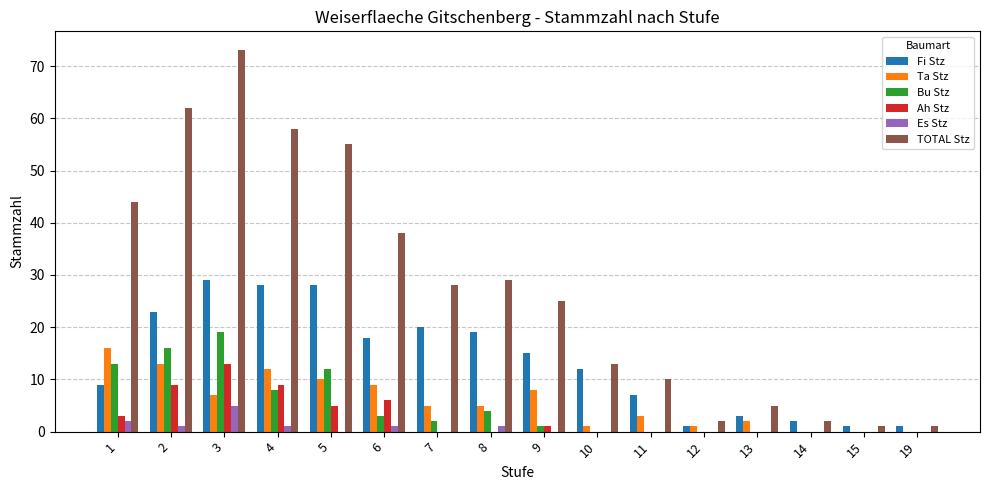

Which series has the largest range (max minus min)?

TOTAL Stz